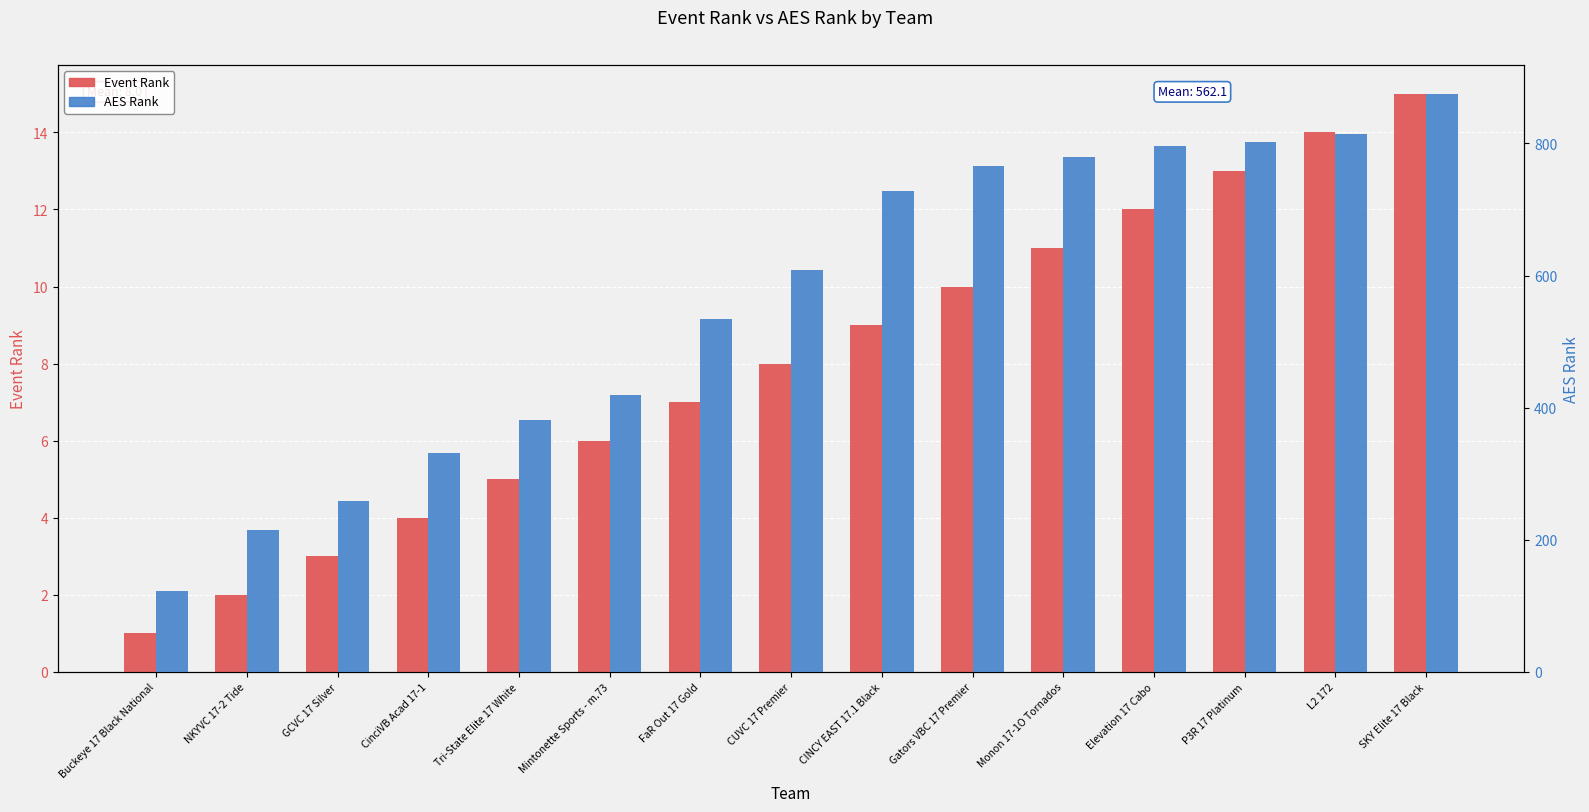

At which category is the sum across all series the highest?

SKY Elite 17 Black